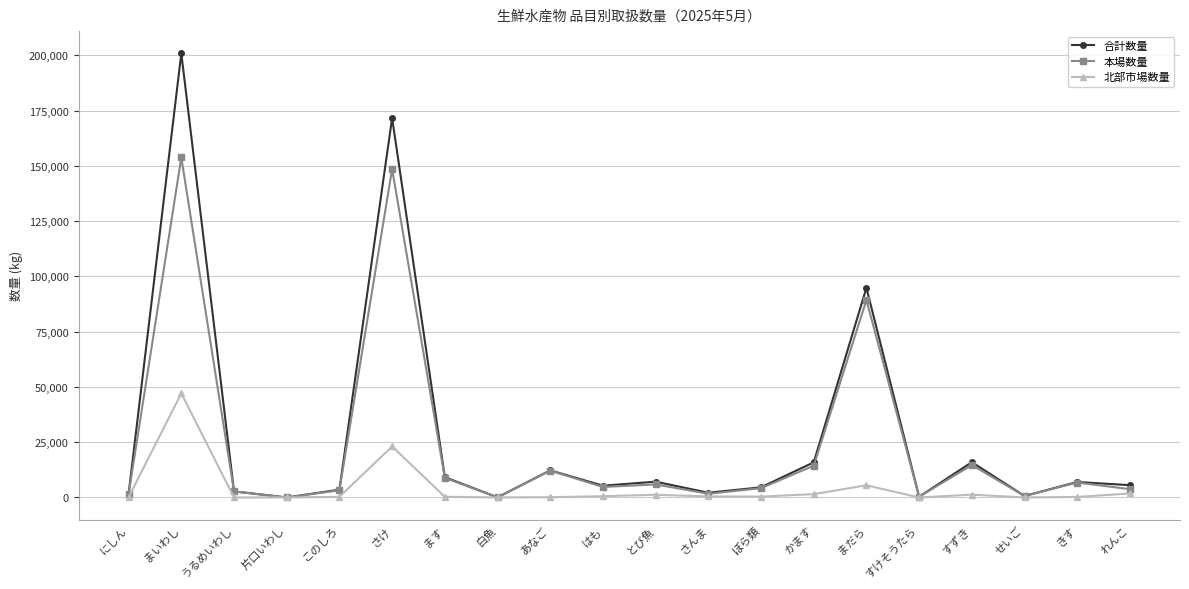

What is the total value across all series at ます?

18364